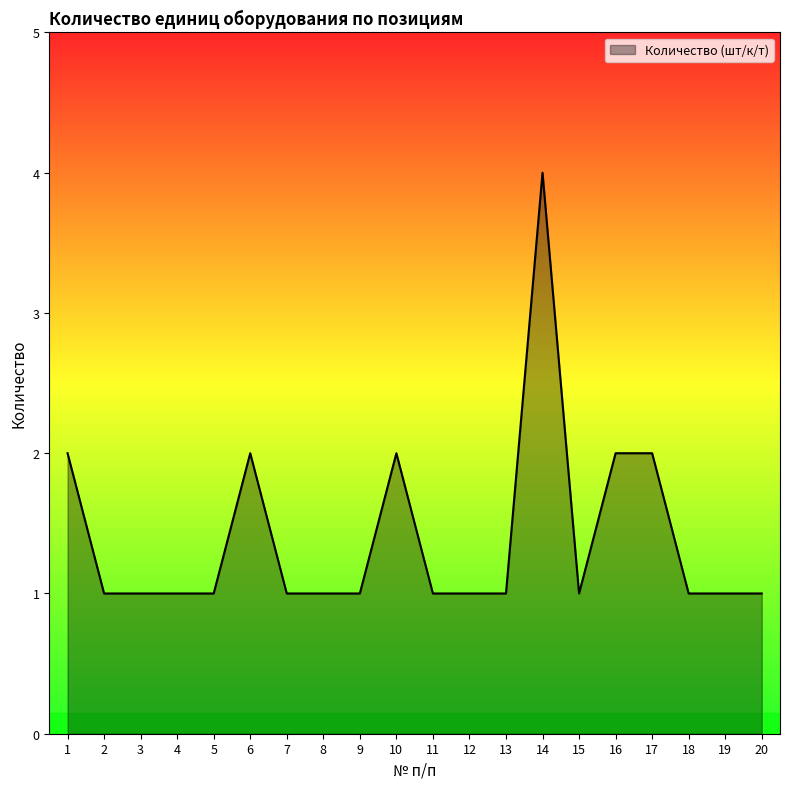

Approximately how many times larger is the value at 5 compared to 3?

1.0